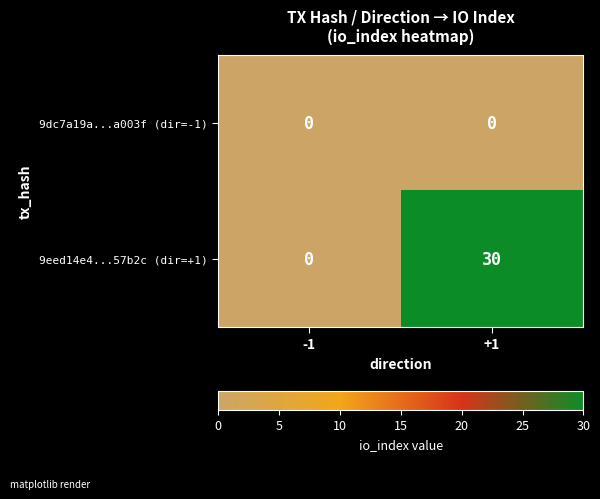

Reading left to right, what are all the values shown in this chart?

9dc7a19a...a003f (dir=-1): -1=0	+1=0
9eed14e4...57b2c (dir=+1): -1=0	+1=30